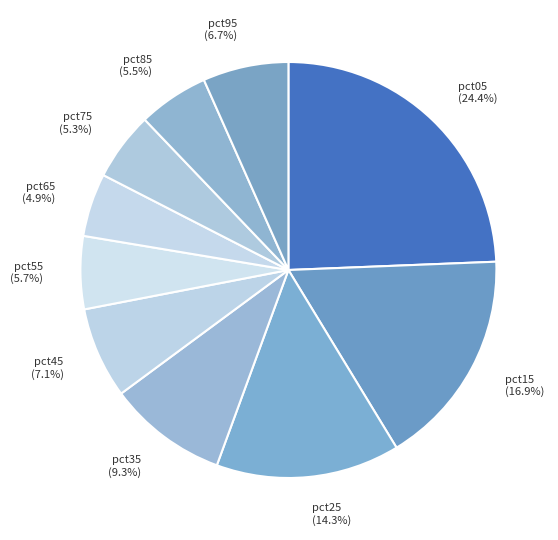

Count the number of slices in the pie.

10